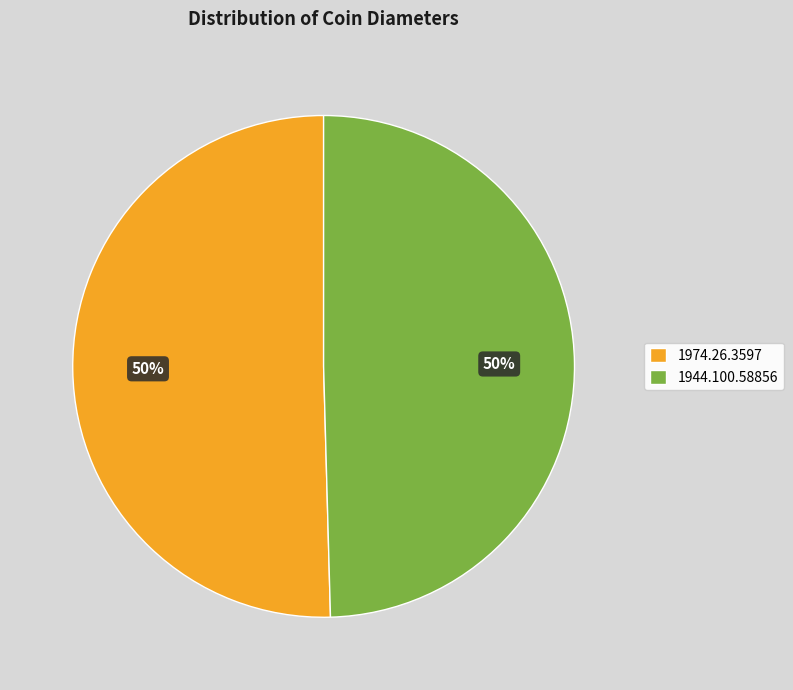

What percentage is the 1974.26.3597 slice, to the nearest percent?

50%